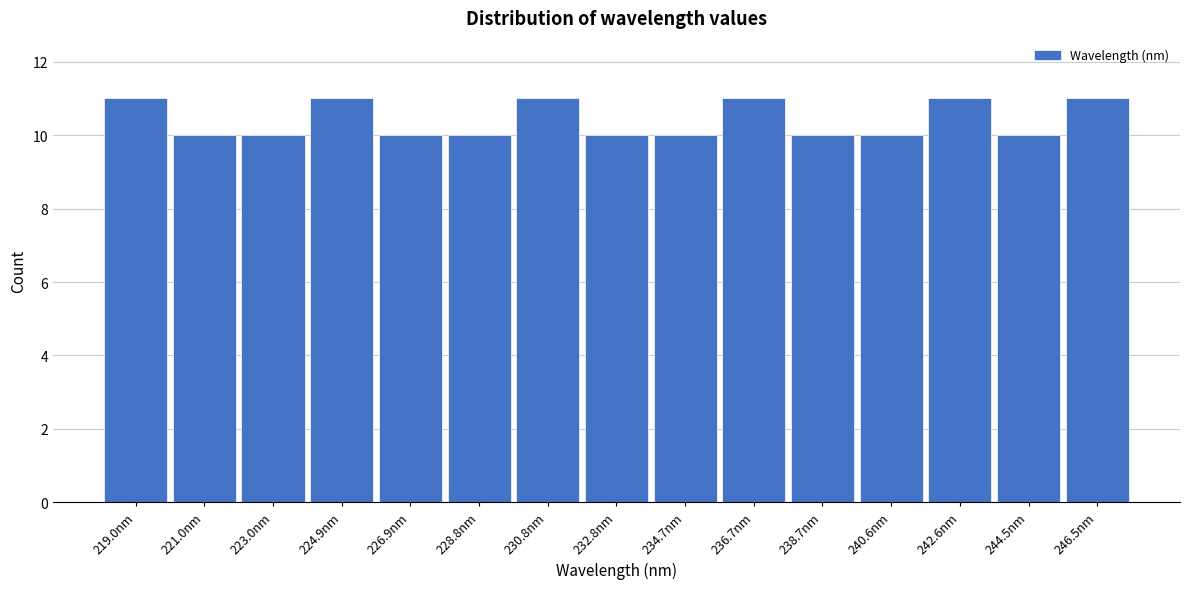

Reading left to right, list every bar in this chart as the range it spans on the x-axis followed by its height. Neither the bar edges nor the heights are printed on the chart, so give them approximately, as read against the axes.

218.0 to 220.0: 11
220.0 to 222.0: 10
222.0 to 224.0: 10
224.0 to 226.0: 11
226.0 to 227.8: 10
227.8 to 229.8: 10
229.8 to 231.8: 11
231.8 to 233.8: 10
233.8 to 235.8: 10
235.8 to 237.6: 11
237.6 to 239.6: 10
239.6 to 241.6: 10
241.6 to 243.6: 11
243.6 to 245.6: 10
245.6 to 247.4: 11